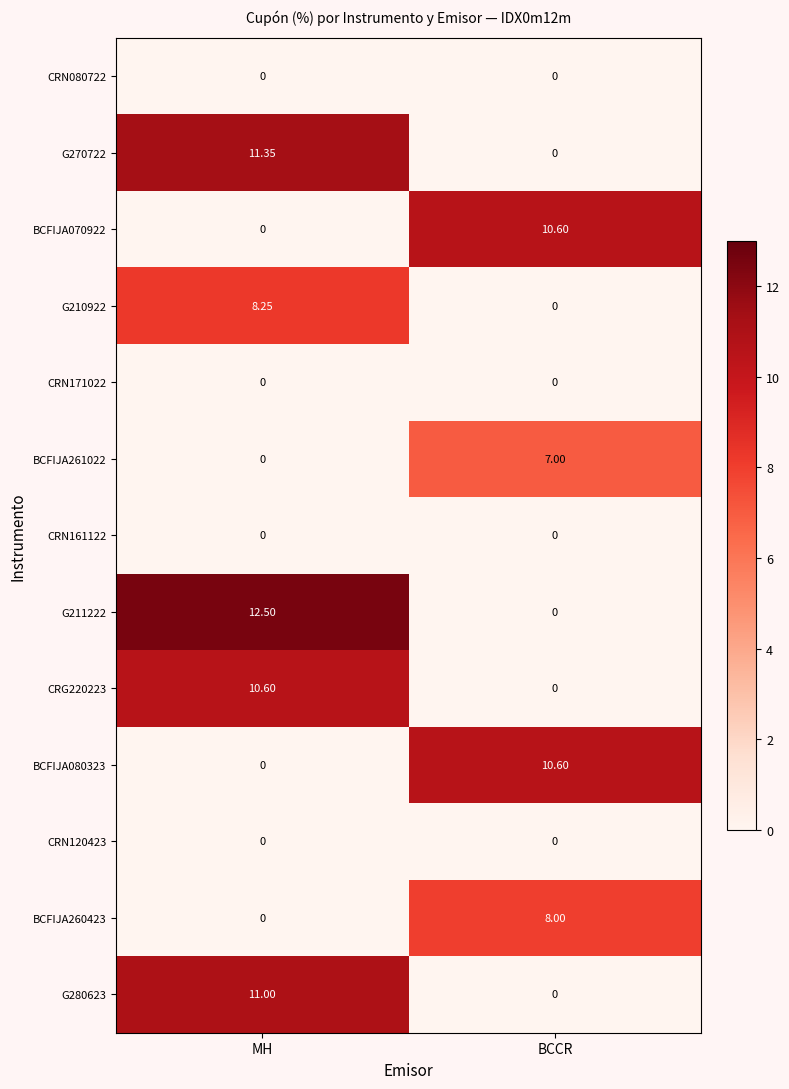

At which label is G210922 closest to 4?

BCCR